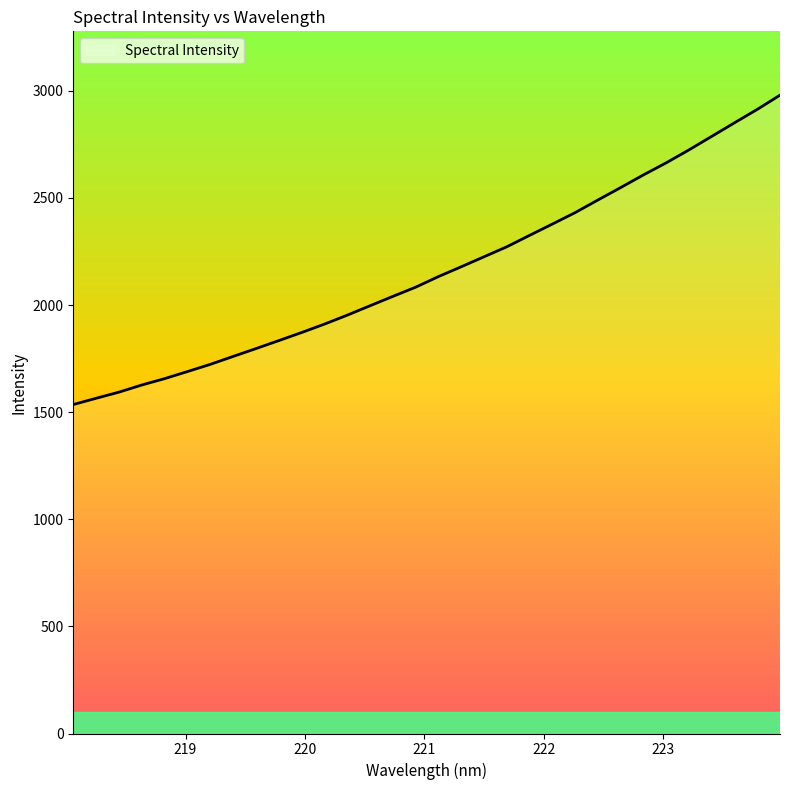

What is the greatest value displayed?

2979.9